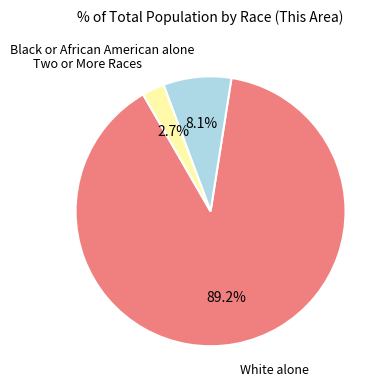

How many slices are in this pie chart?

3